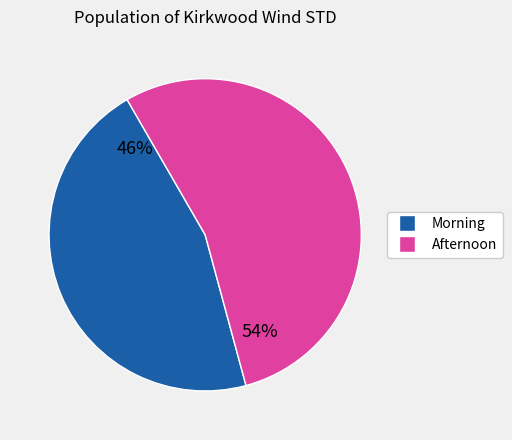

Is there a majority slice in this chart?

Yes